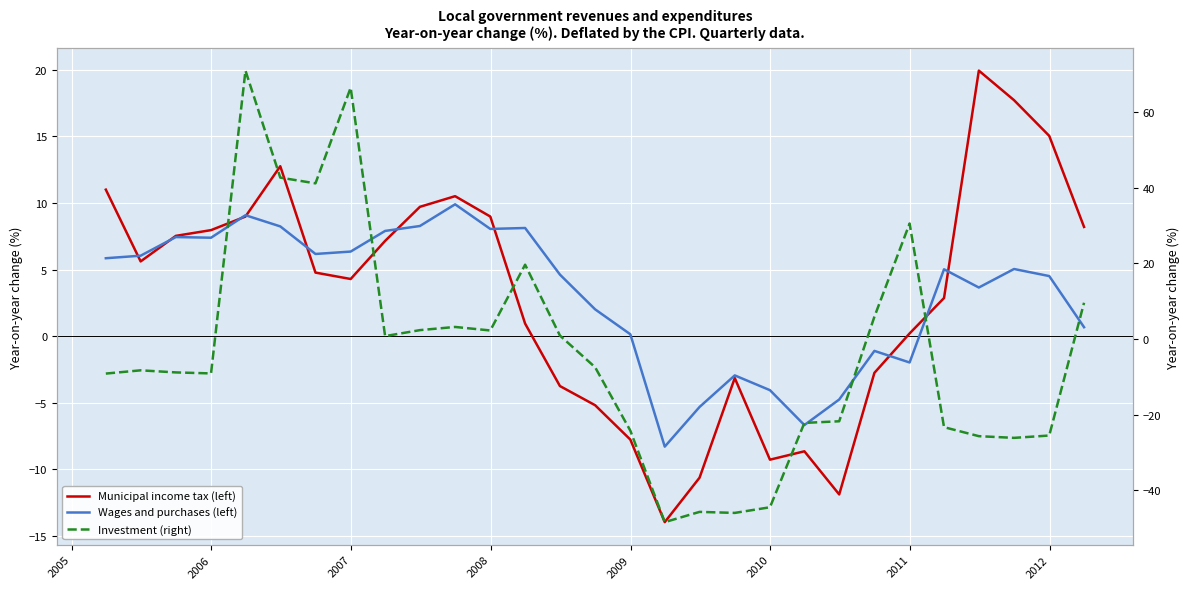

What is the average value of the Investment (right) series?

-3.4